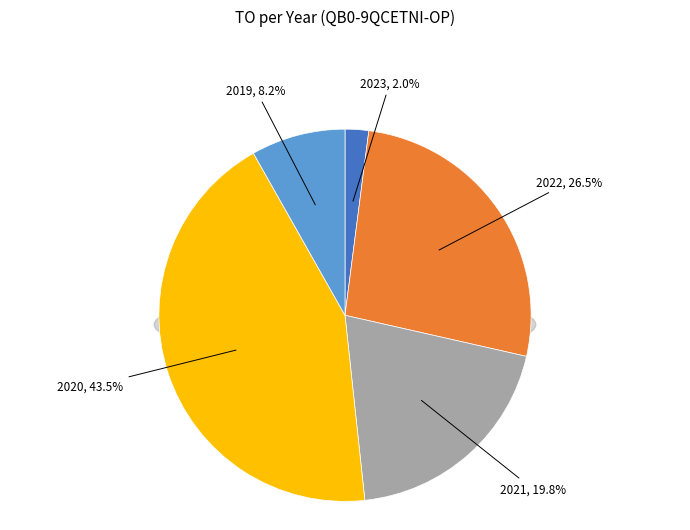

How many segments does this pie chart have?

5